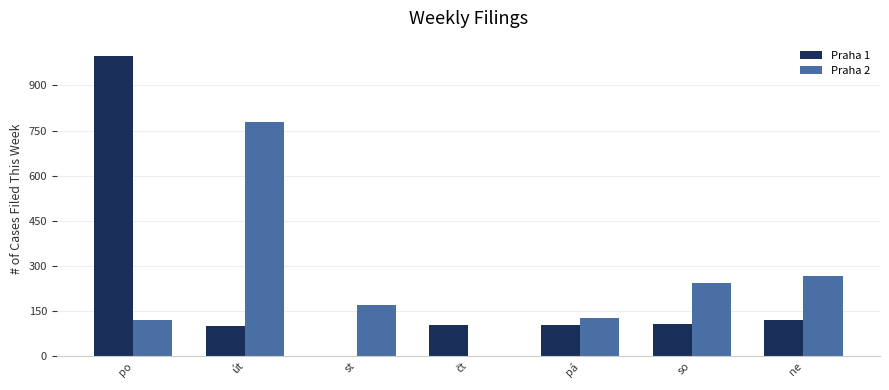

At which category is the sum across all series the highest?

po